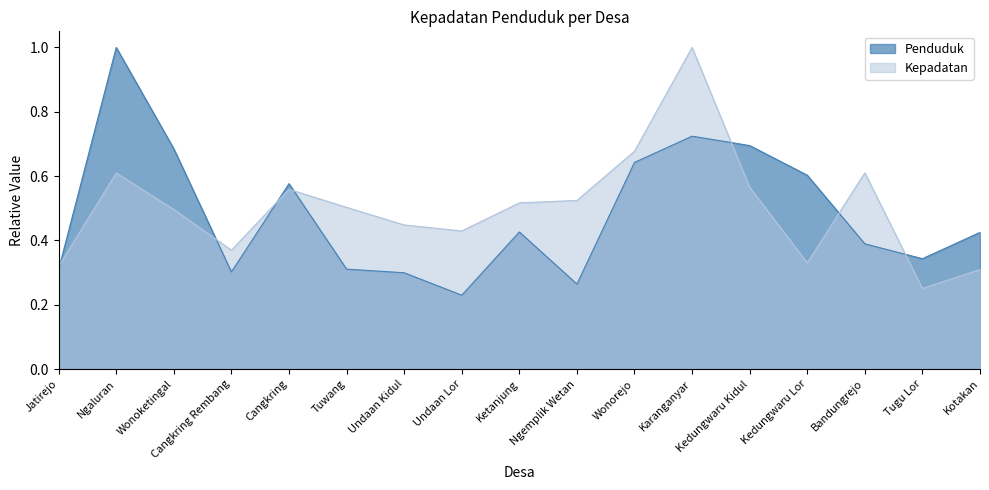

What position from the right is Undaan Lor?

10